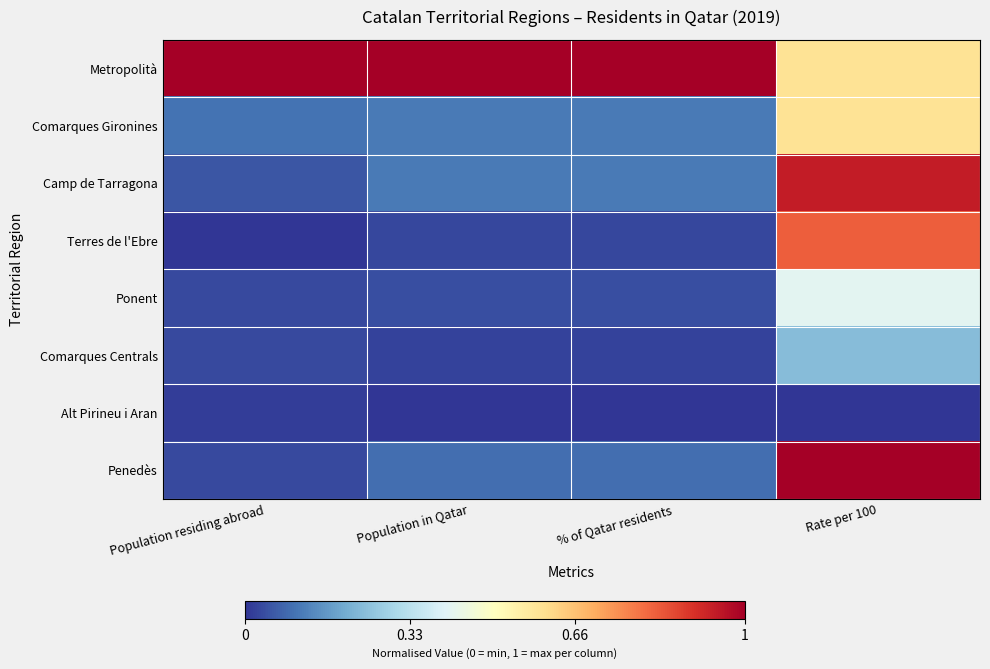

Rank the series at Population in Qatar from highest to lowest value.

Metropolità, Comarques Gironines, Camp de Tarragona, Penedès, Ponent, Terres de l'Ebre, Comarques Centrals, Alt Pirineu i Aran